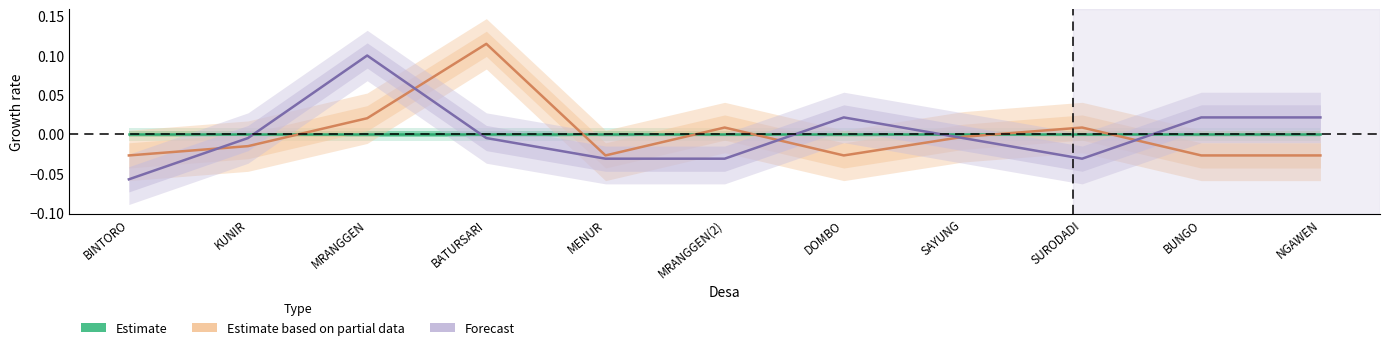

Which series has the widest spread of values?

Forecast